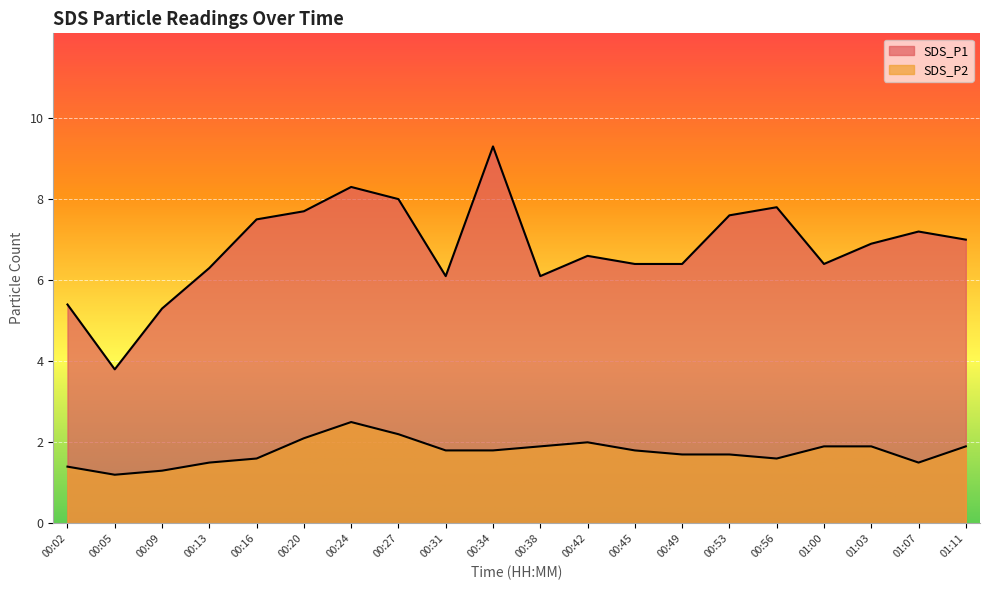

Count the number of categories in the chart.

20